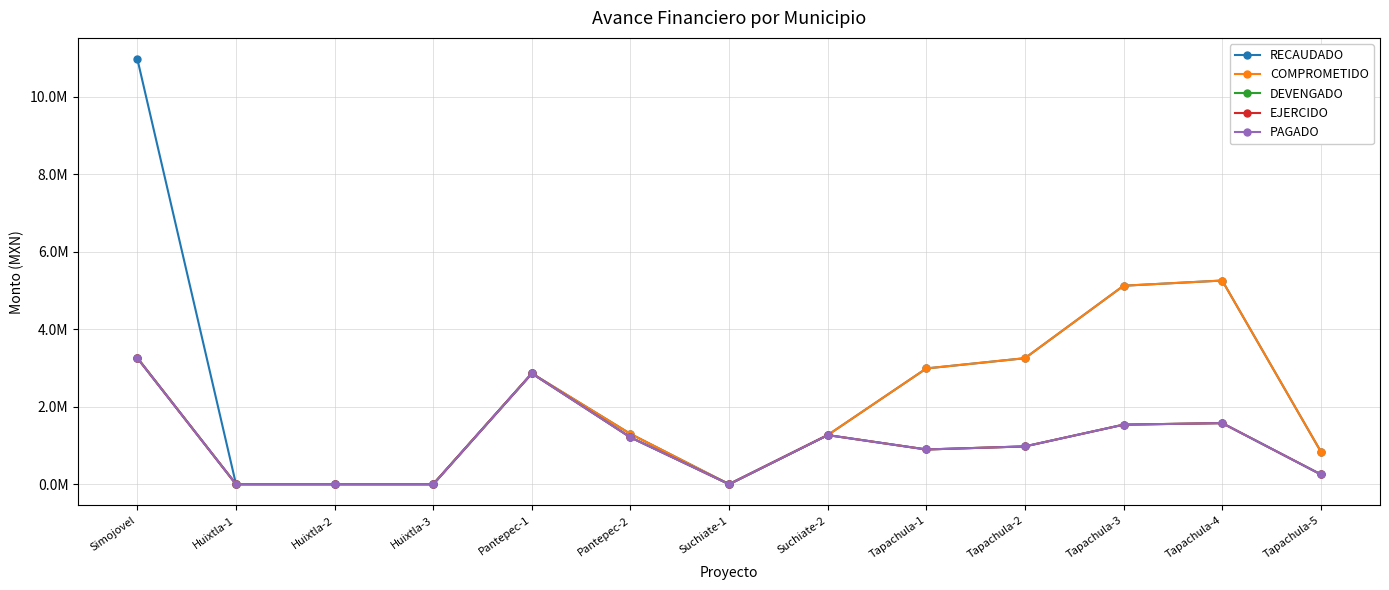

Does the chart have visible grid lines?

Yes